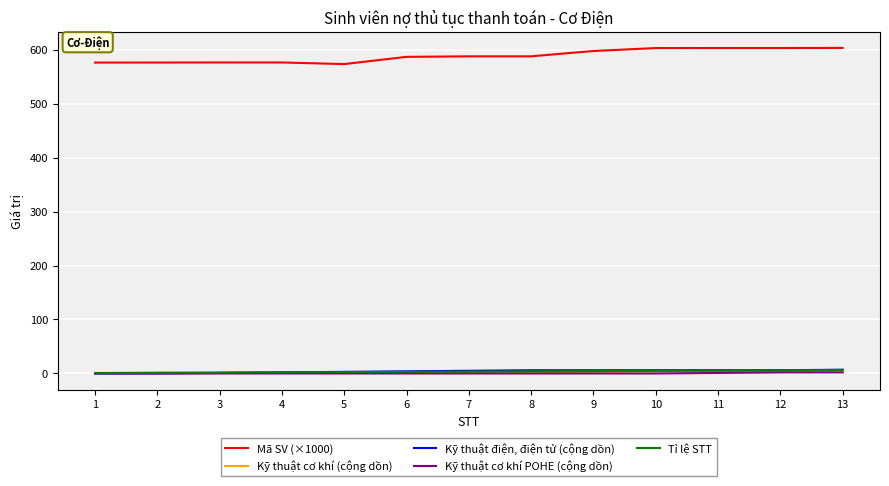

What is the lowest value of the Kỹ thuật cơ khí (cộng dồn) series?

1.0